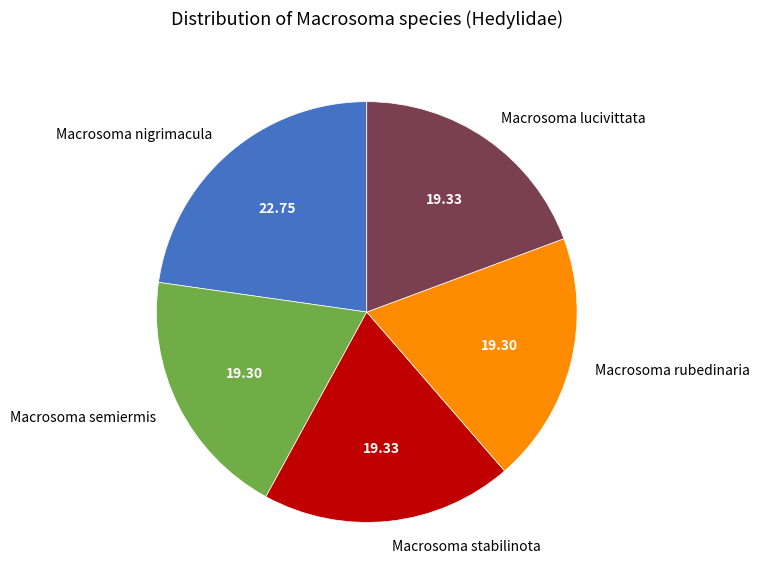

Which category has the biggest portion of the pie?

Macrosoma nigrimacula